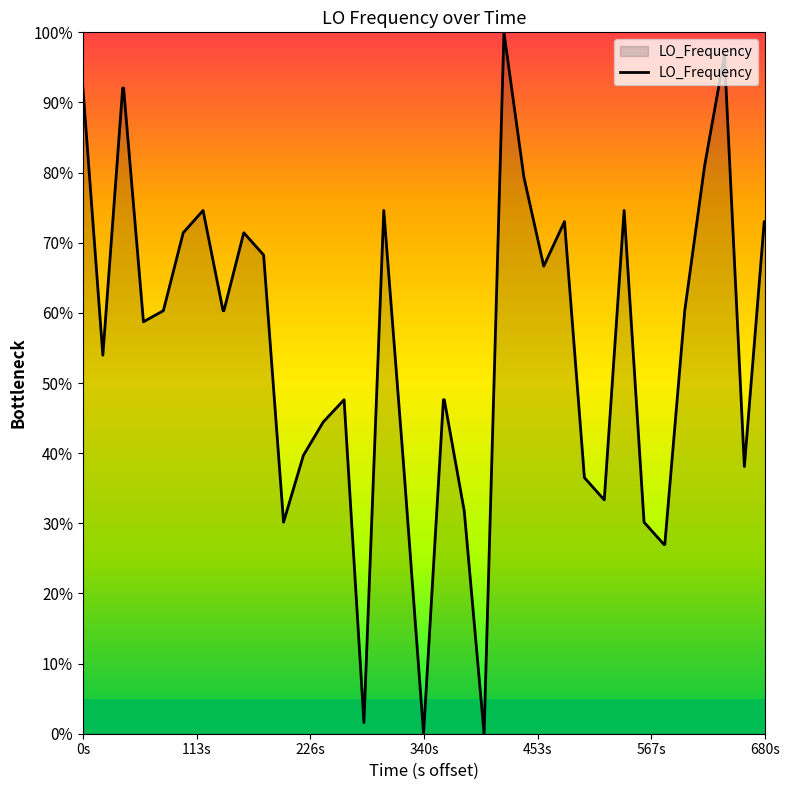

What is the greatest value displayed?

100.0